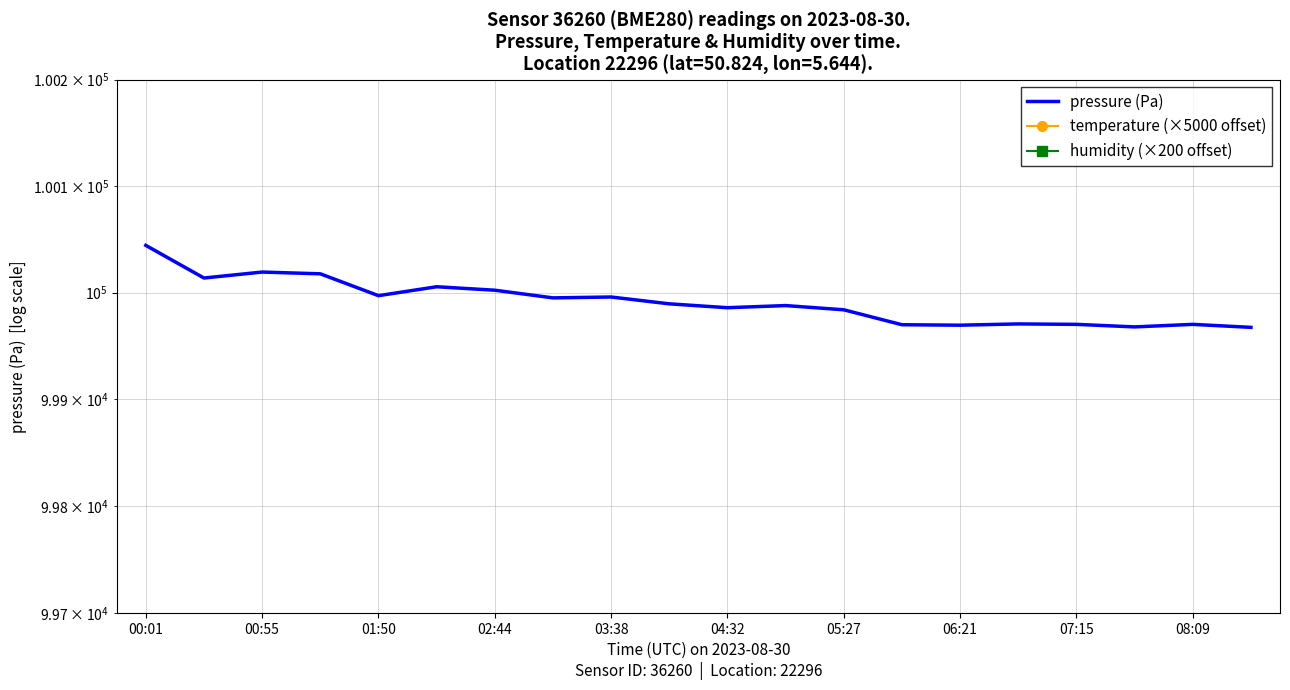

Which series changed the most between 12 and 17?

temperature (×5000 offset)